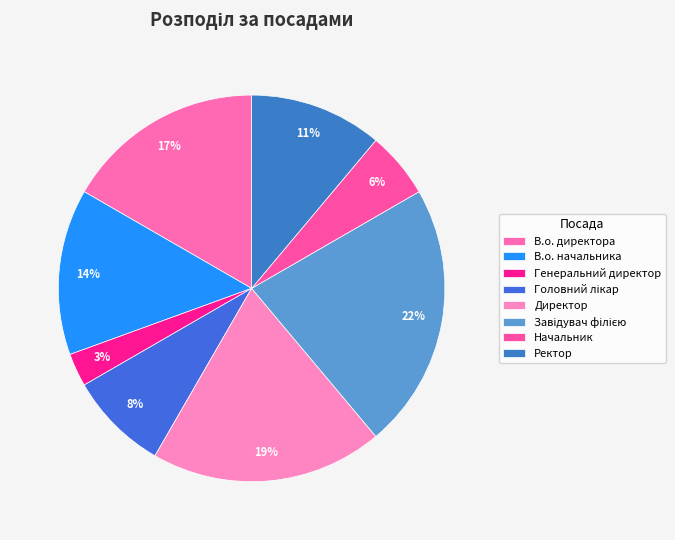

How many segments does this pie chart have?

8